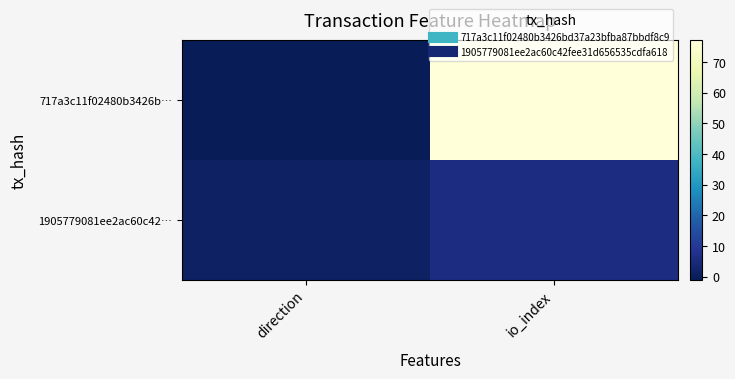

Rank the series by their maximum value, from highest to lowest.

717a3c11f02480b3426b…, 1905779081ee2ac60c42…